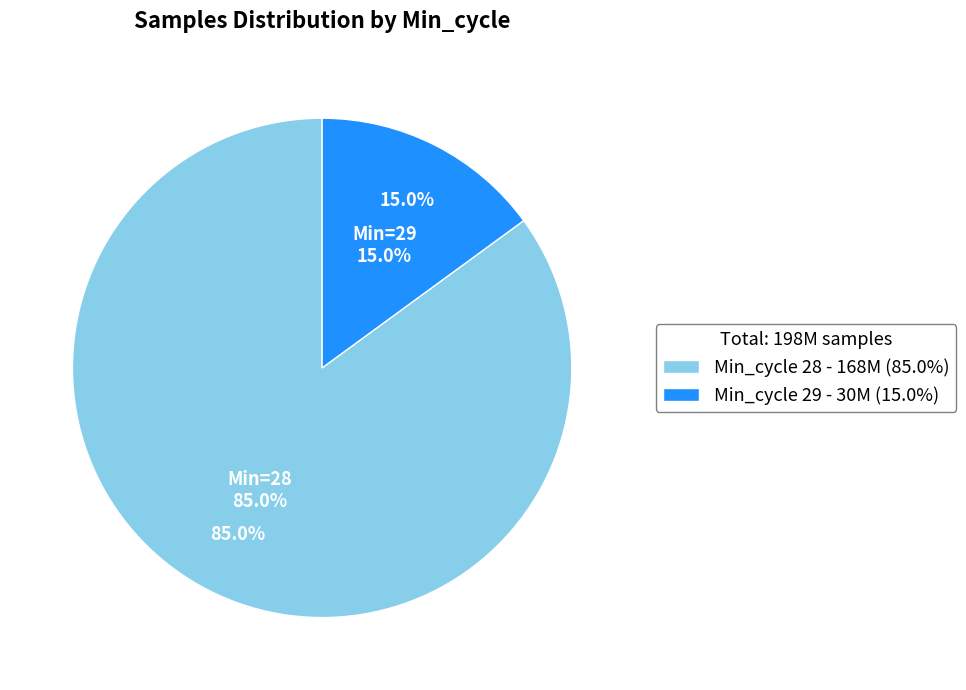

What is the smallest slice in the pie chart?

29